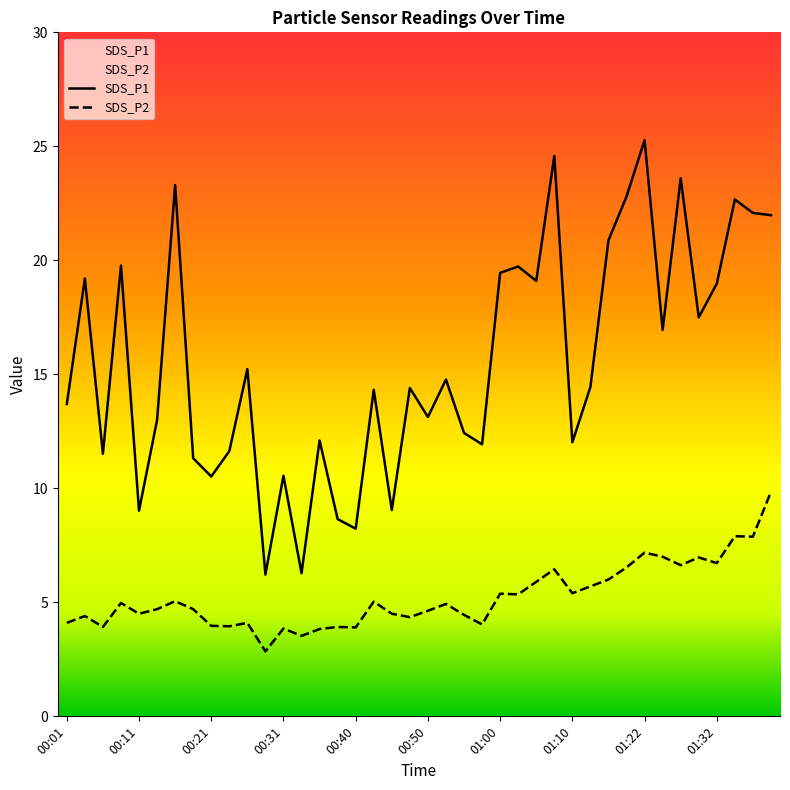

Between 00:53 and 00:48, which is larger?

00:53